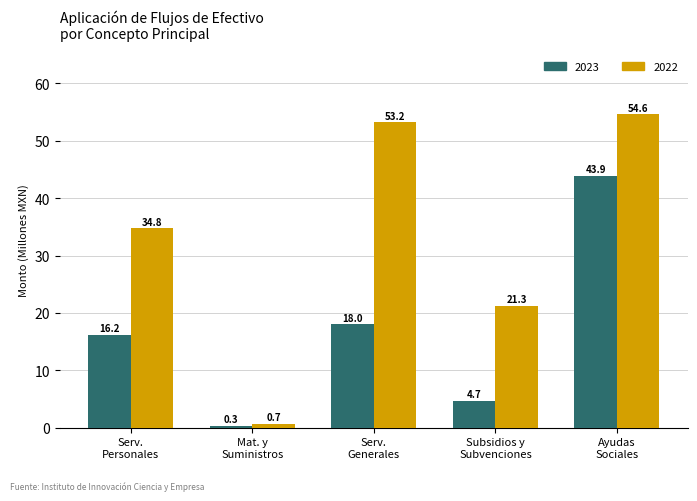

Rank the series by their average value, from highest to lowest.

2022, 2023